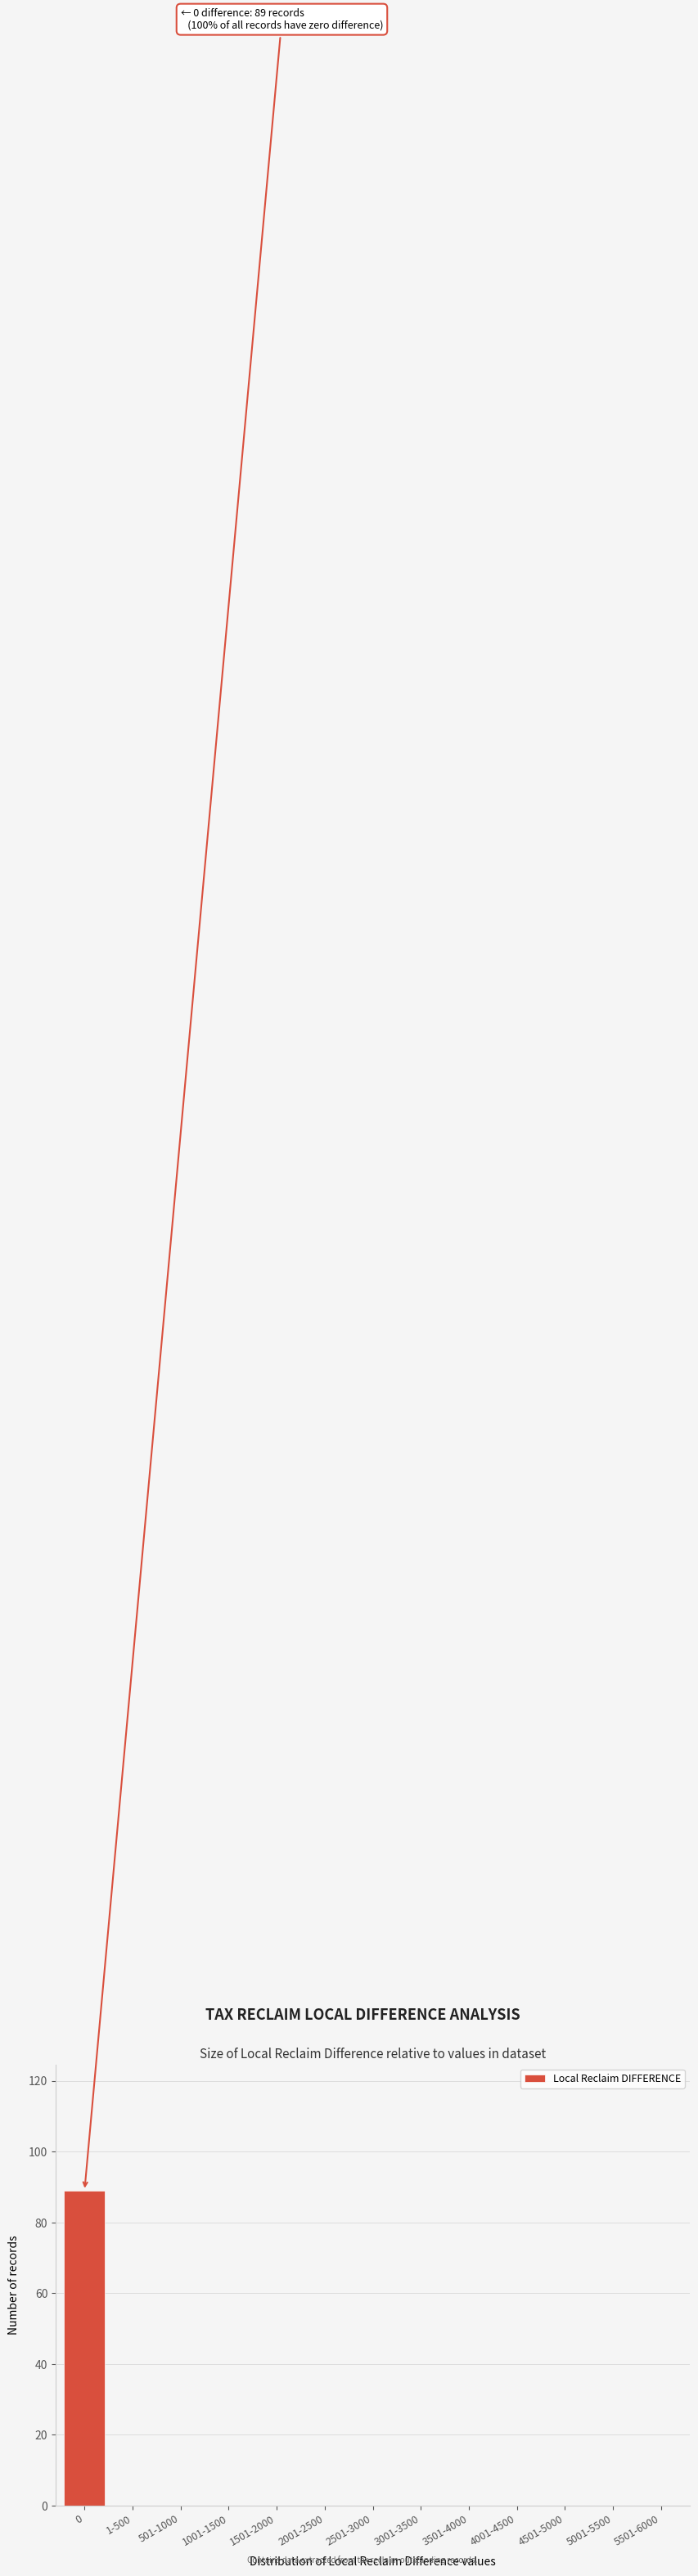

Reading left to right, extract all data points from this chart.

0=89	1-500=0	501-1000=0	1001-1500=0	1501-2000=0	2001-2500=0	2501-3000=0	3001-3500=0	3501-4000=0	4001-4500=0	4501-5000=0	5001-5500=0	5501-6000=0